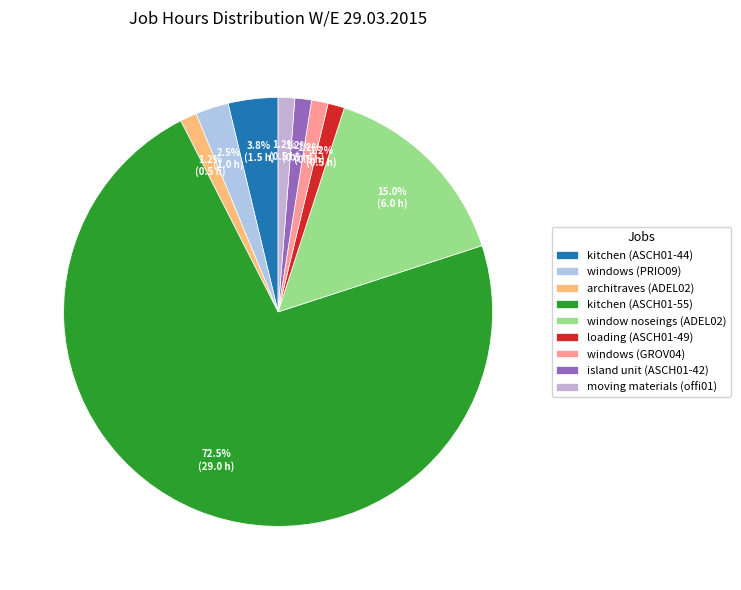

Do kitchen (ASCH01-44) and window noseings (ADEL02) together represent more than half of the pie?

No